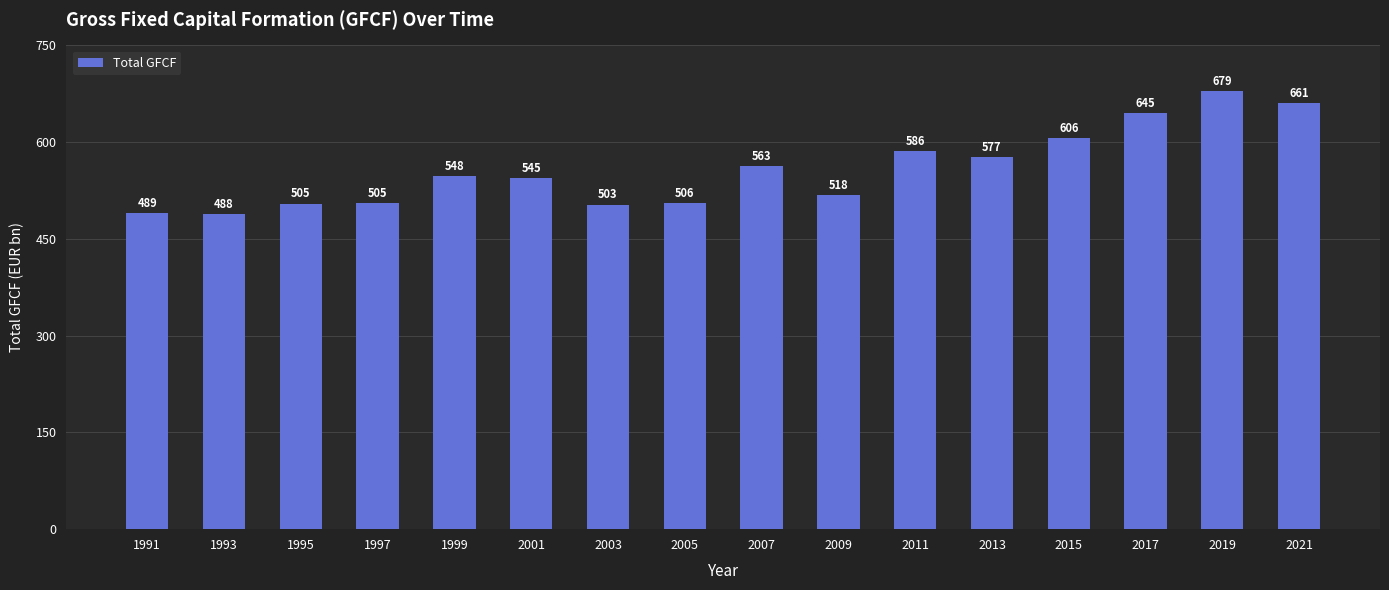

The chart shows a value of 505.5 at 2005. True or false?

True